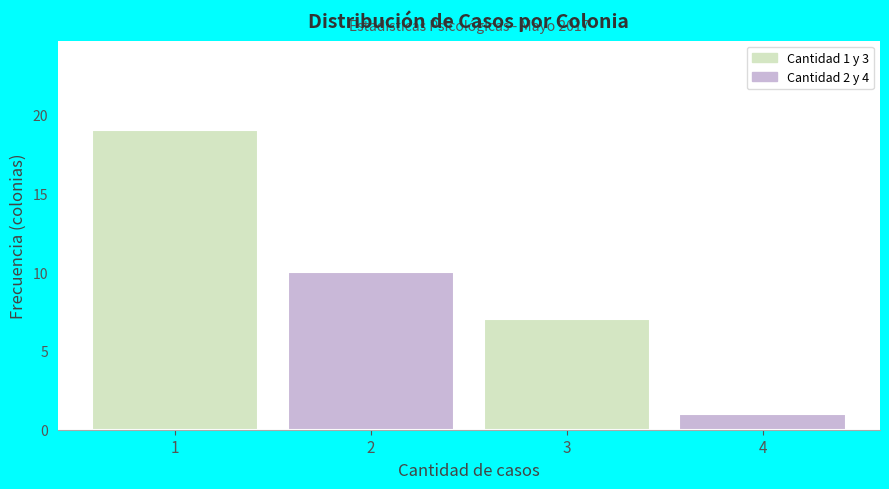

Which range on the x-axis has the tallest bar?

0.5 to 1.5